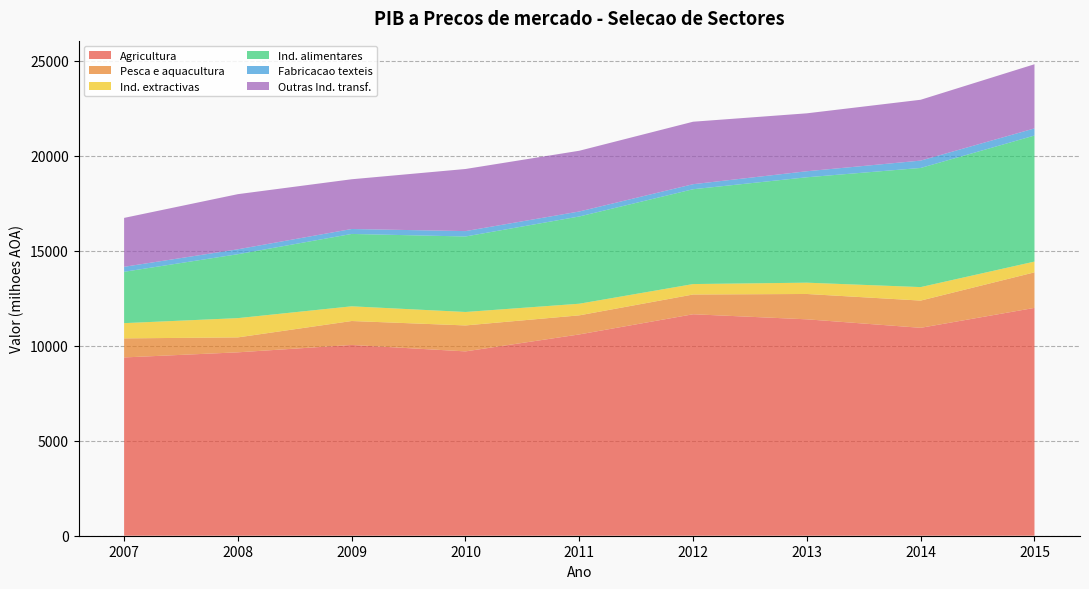

Reading left to right, extract all data points from this chart.

Agricultura: 9385.9	9655.3	10043.1	9704.6	10597.2	11659.6	11392.9	10945.8	11994.6
Pesca e aquacultura: 1003.5	786.3	1260.7	1366.7	1004.8	1039.9	1334.0	1433.4	1871.5
Ind. extractivas: 801.8	1014.2	773.6	707.7	611.8	549.4	594.8	710.2	566.1
Ind. alimentares: 2703.5	3365.2	3810.2	3974.3	4593.3	4992.5	5549.3	6272.2	6635.6
Fabricacao texteis: 262.6	259.0	260.3	283.3	262.5	264.8	317.2	386.6	375.4
Outras Ind. transf.: 2574.5	2902.4	2618.4	3270.3	3198.2	3289.3	3049.8	3203.5	3378.2